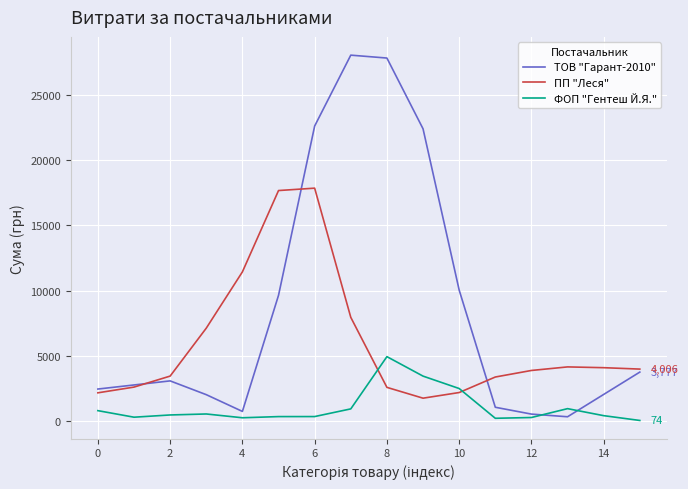

True or false: ФОП "Гентеш Й.Я." has more than 2 interior local peaks.

True